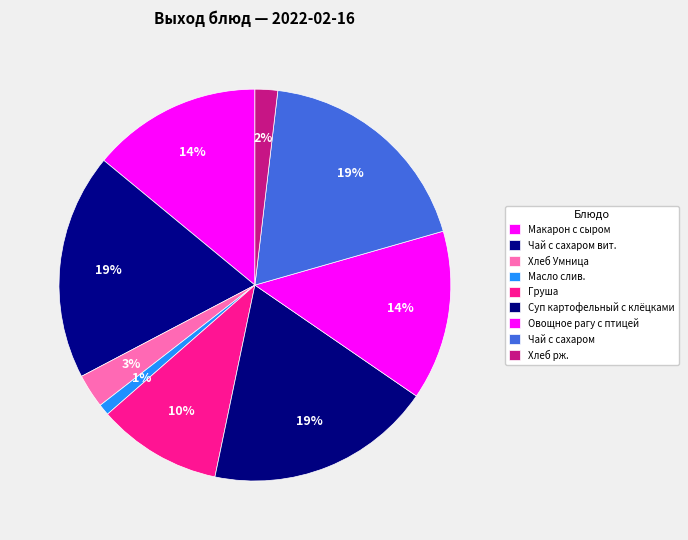

Approximately how many times larger is the value at Хлеб рж. compared to Хлеб Умница?

0.7